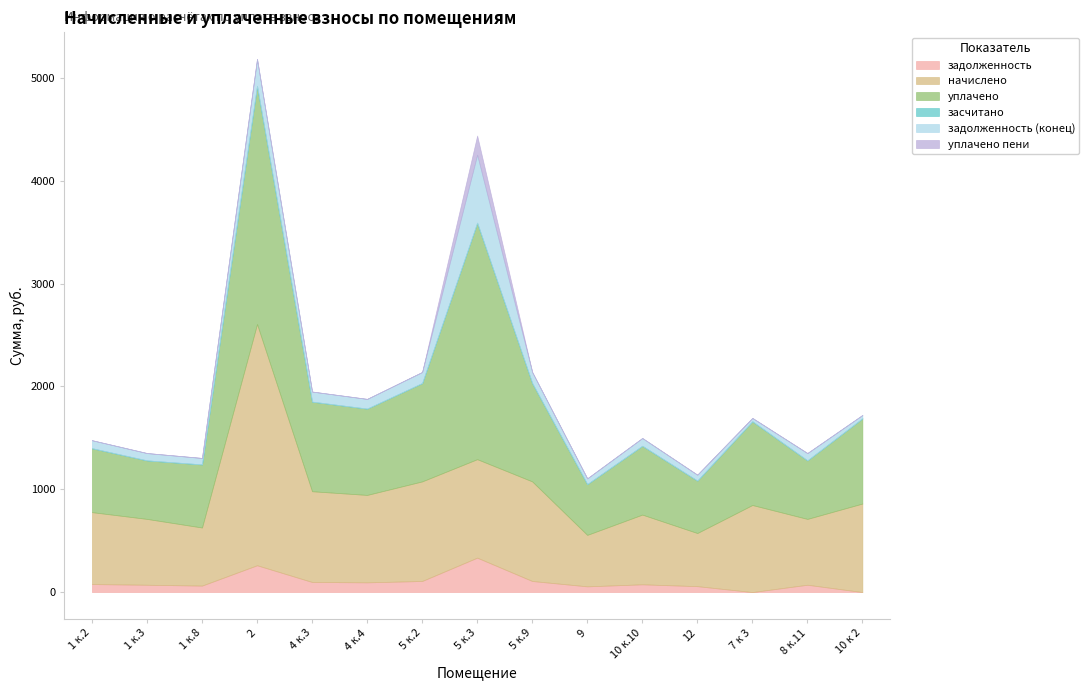

What is the label of the 11th point from the right?

4 к.3